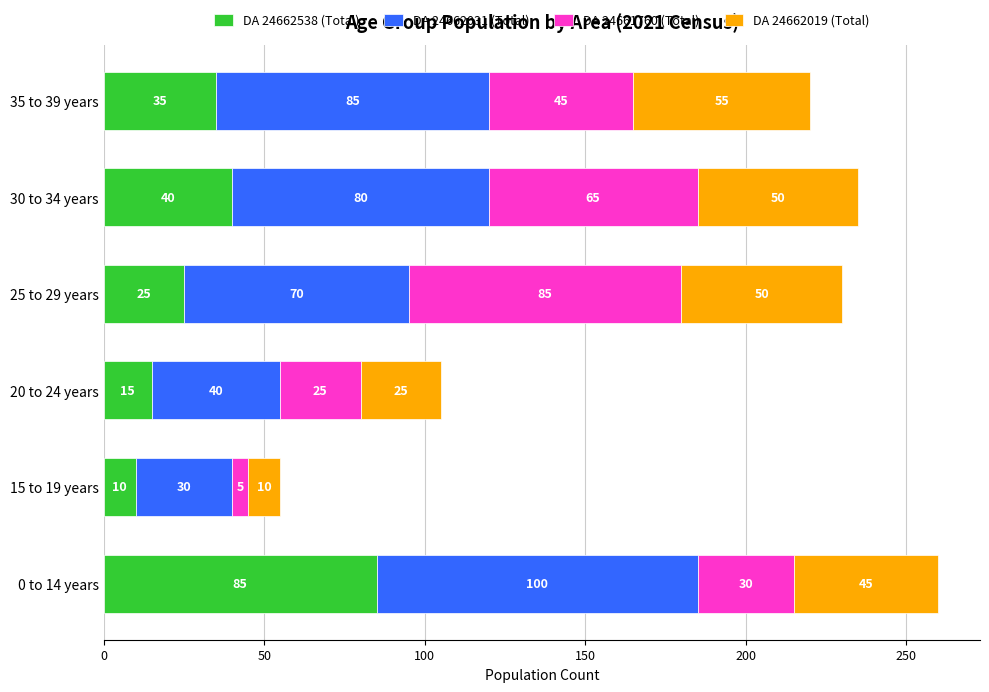

List the labels in order of DA 24662538 (Total) value, smallest first.

15 to 19 years, 20 to 24 years, 25 to 29 years, 35 to 39 years, 30 to 34 years, 0 to 14 years